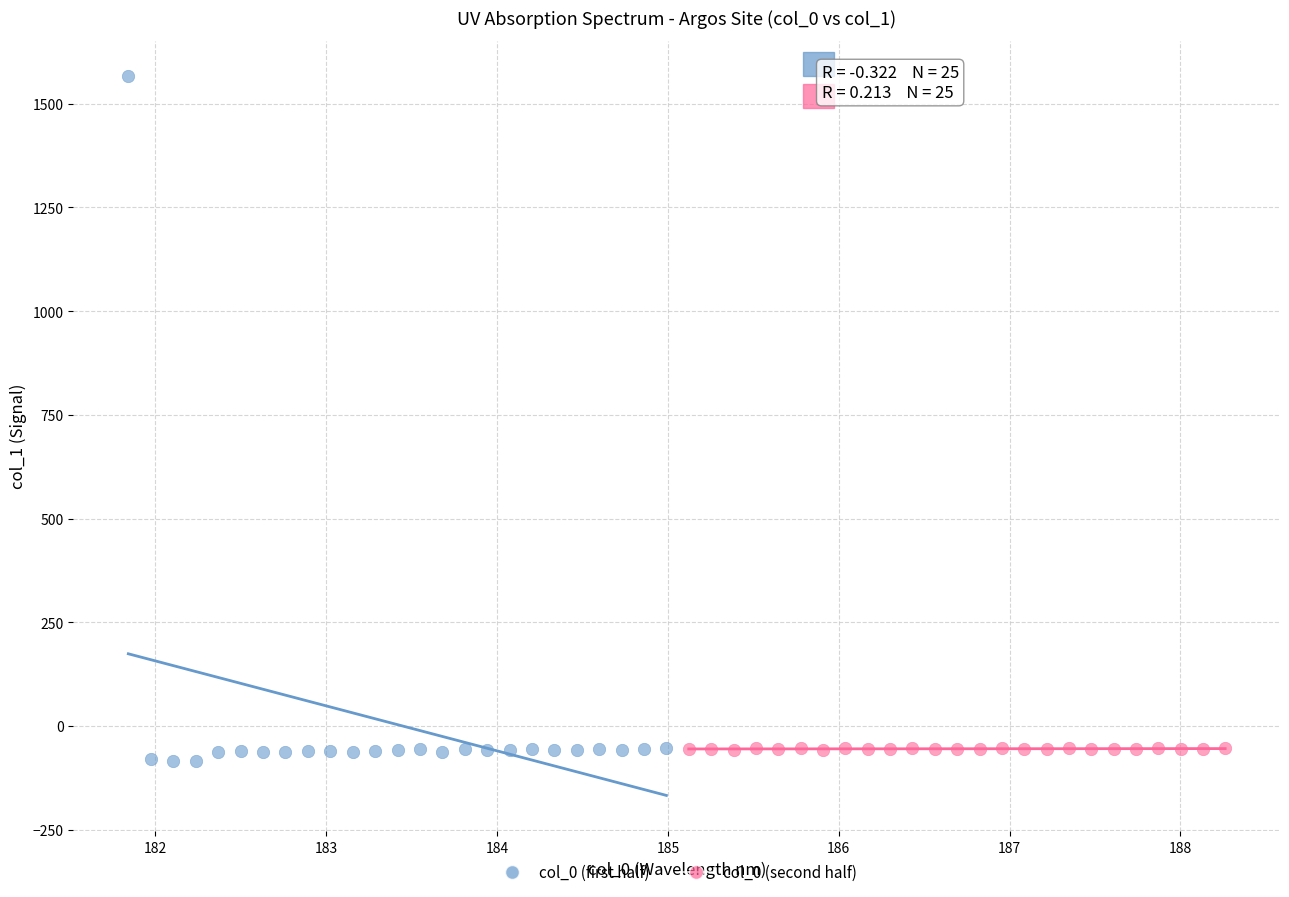

Which series has the widest spread of Y values?

col_0 (first half)